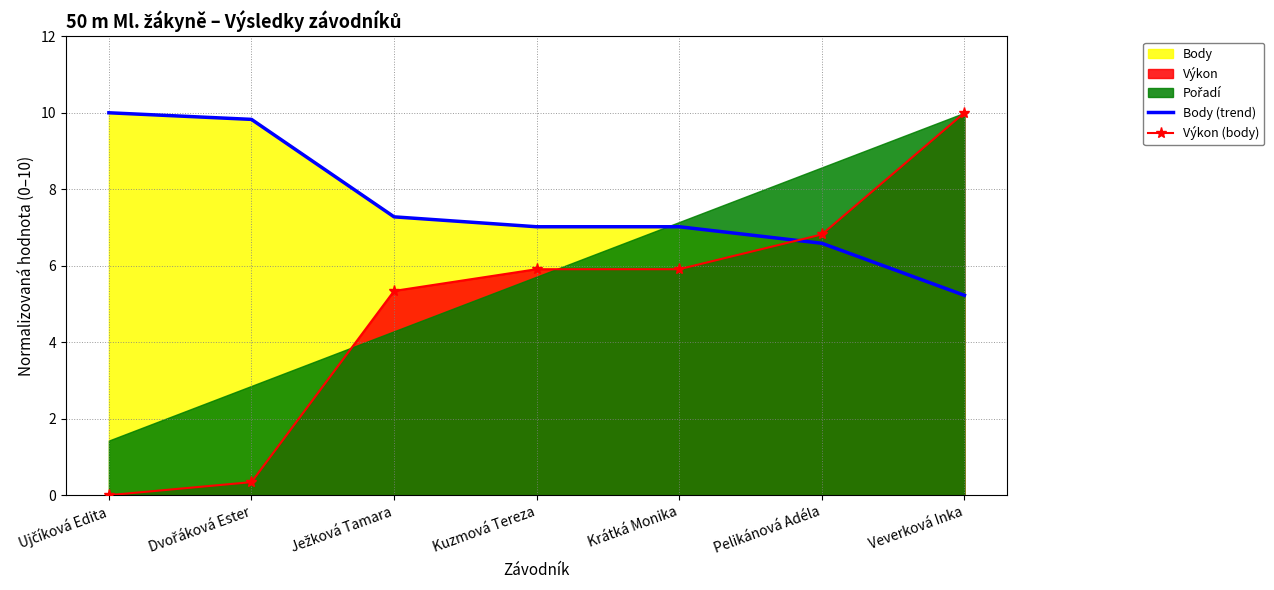

What position from the right is Krátká Monika?

3